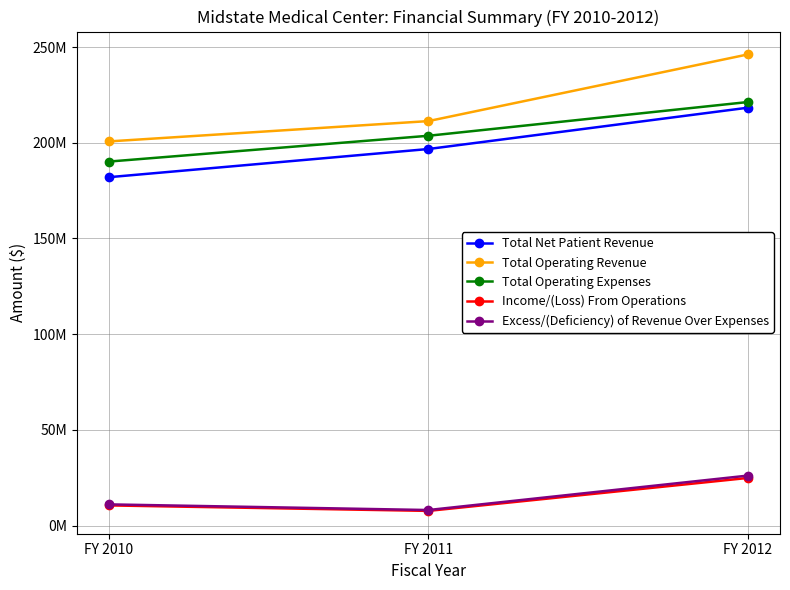

What is the approximate value of Income/(Loss) From Operations at FY 2011, to the nearest 10?

7664560